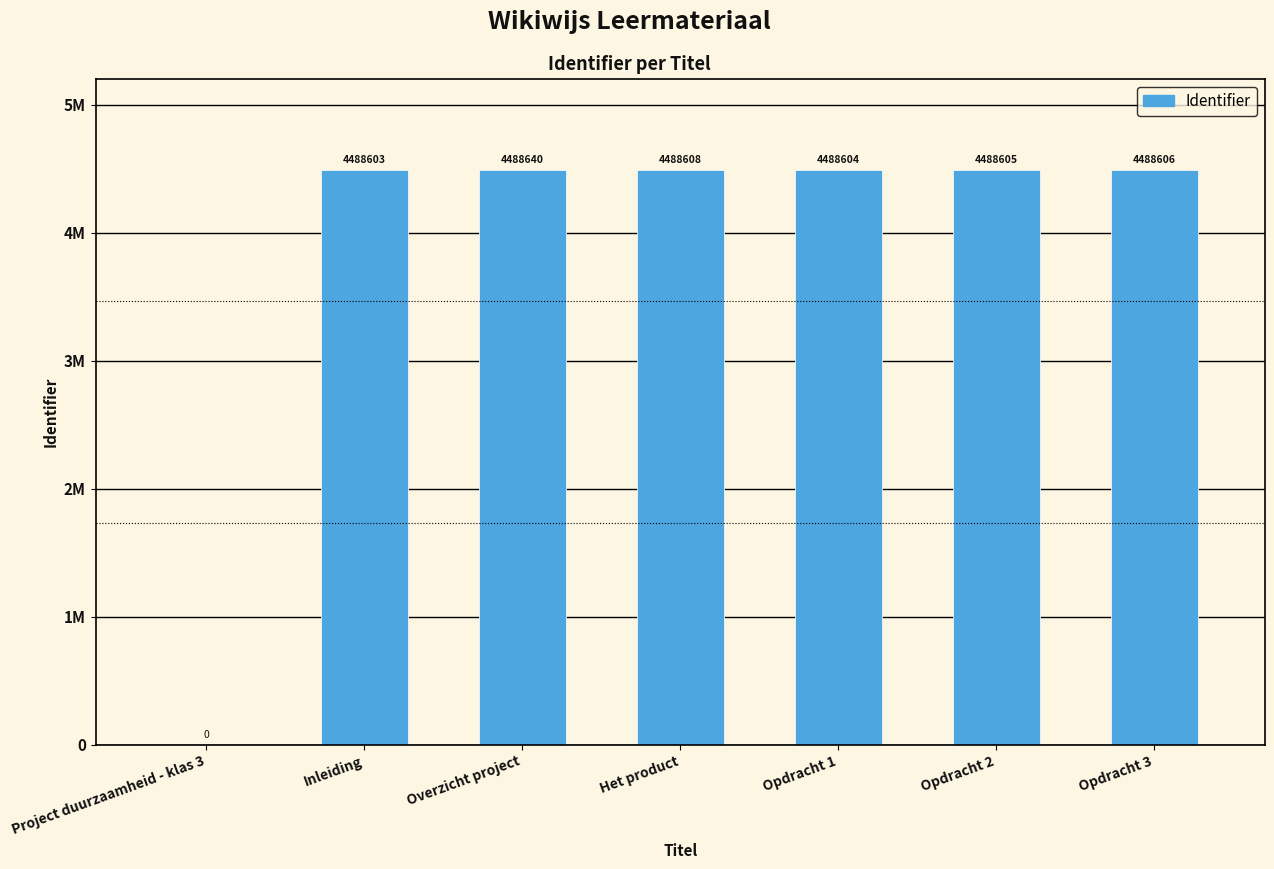

Which category has the lowest value across all series?

Project duurzaamheid - klas 3